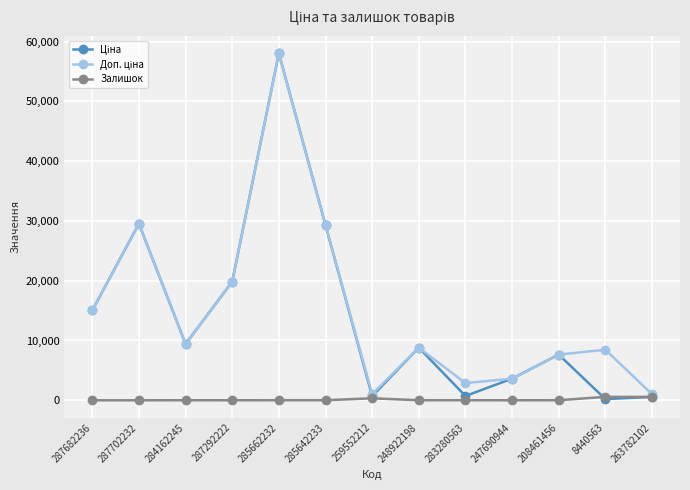

At which category is the sum across all series the highest?

285662232